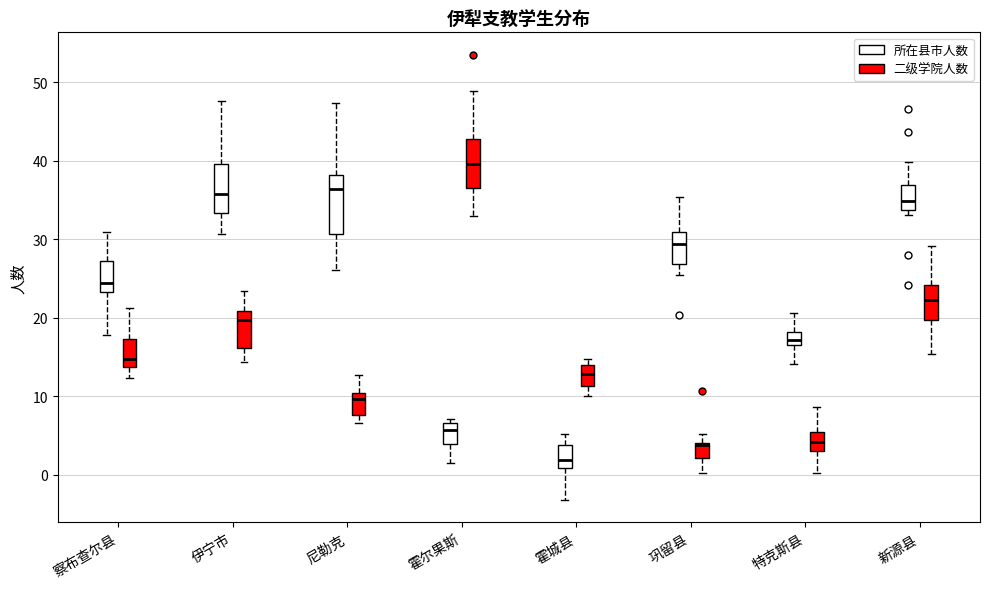

Which box's median line is the highest?

霍尔果斯 (二级学院人数)